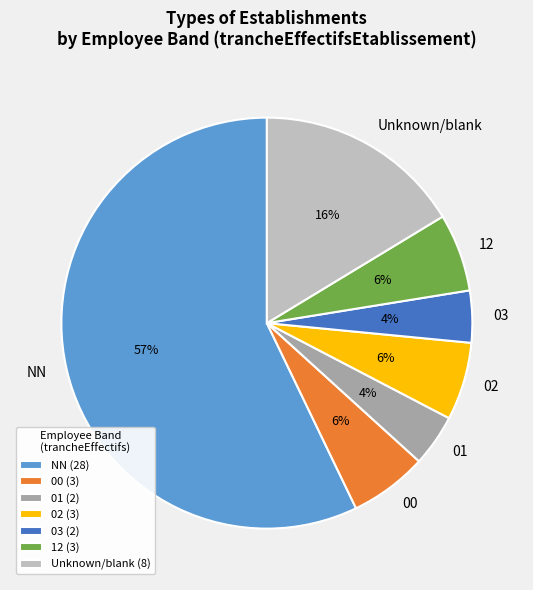

Count the number of slices in the pie.

7